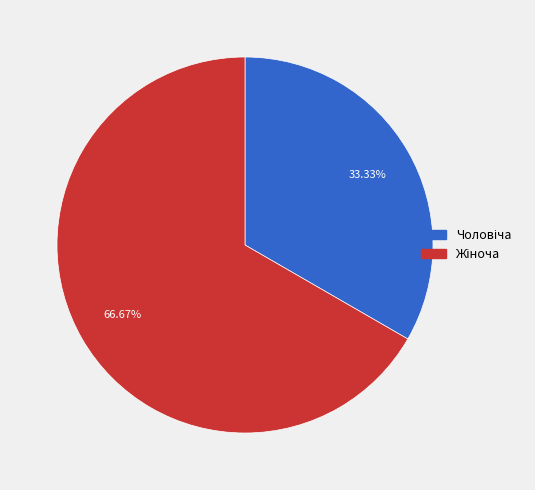

Does any single category account for the majority?

Yes